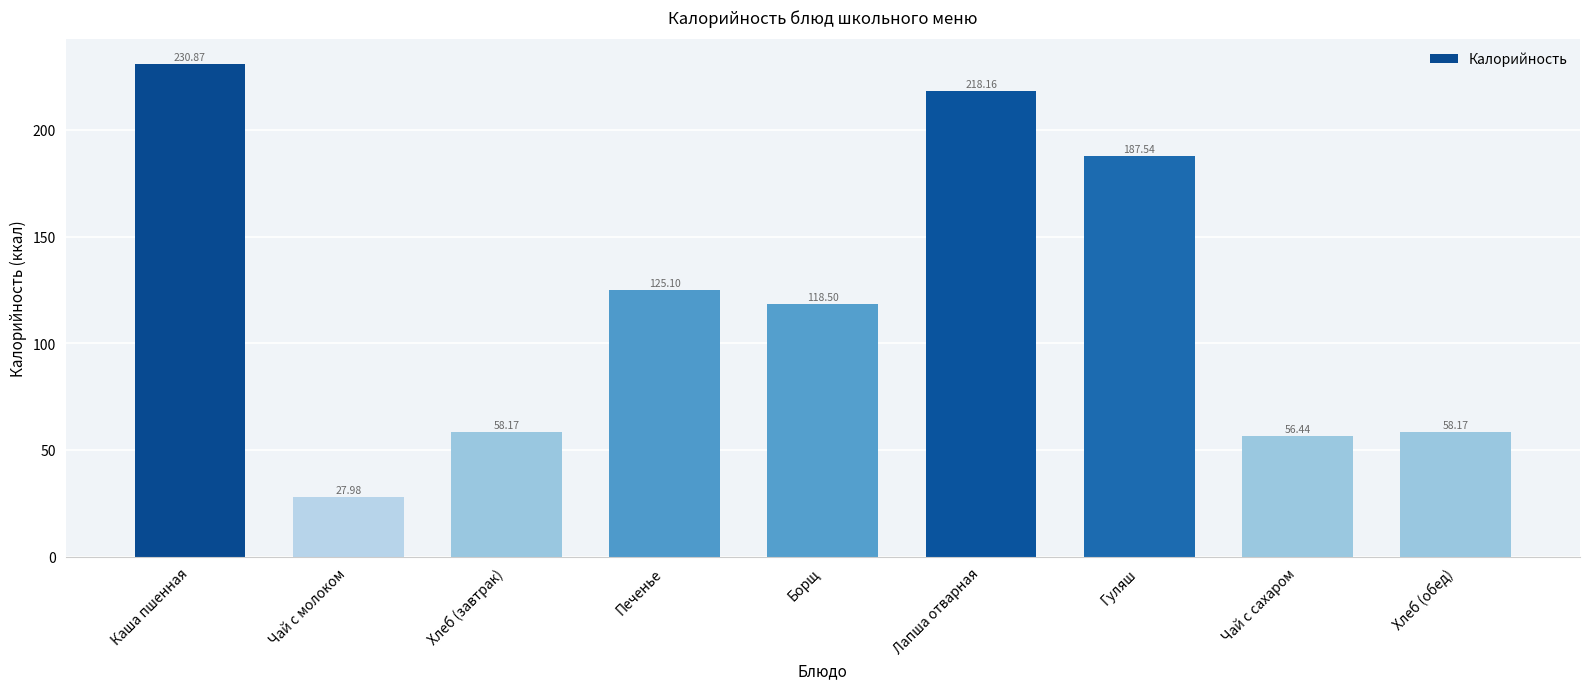

Where is the data nearest to the value 129?

Печенье